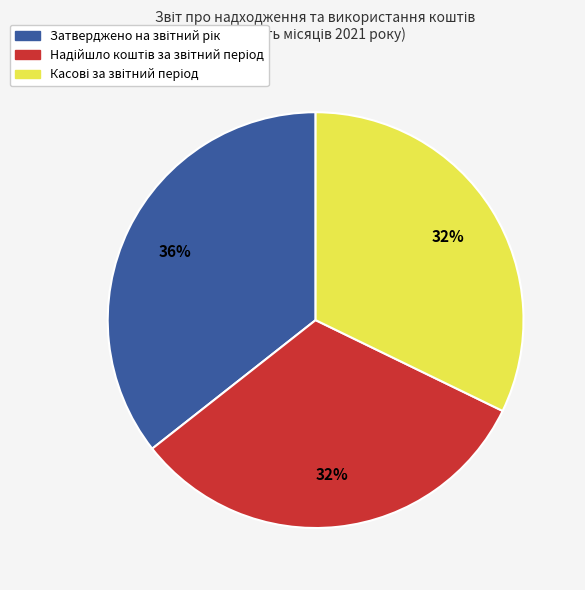

Is there any slice that represents more than half of the pie?

No